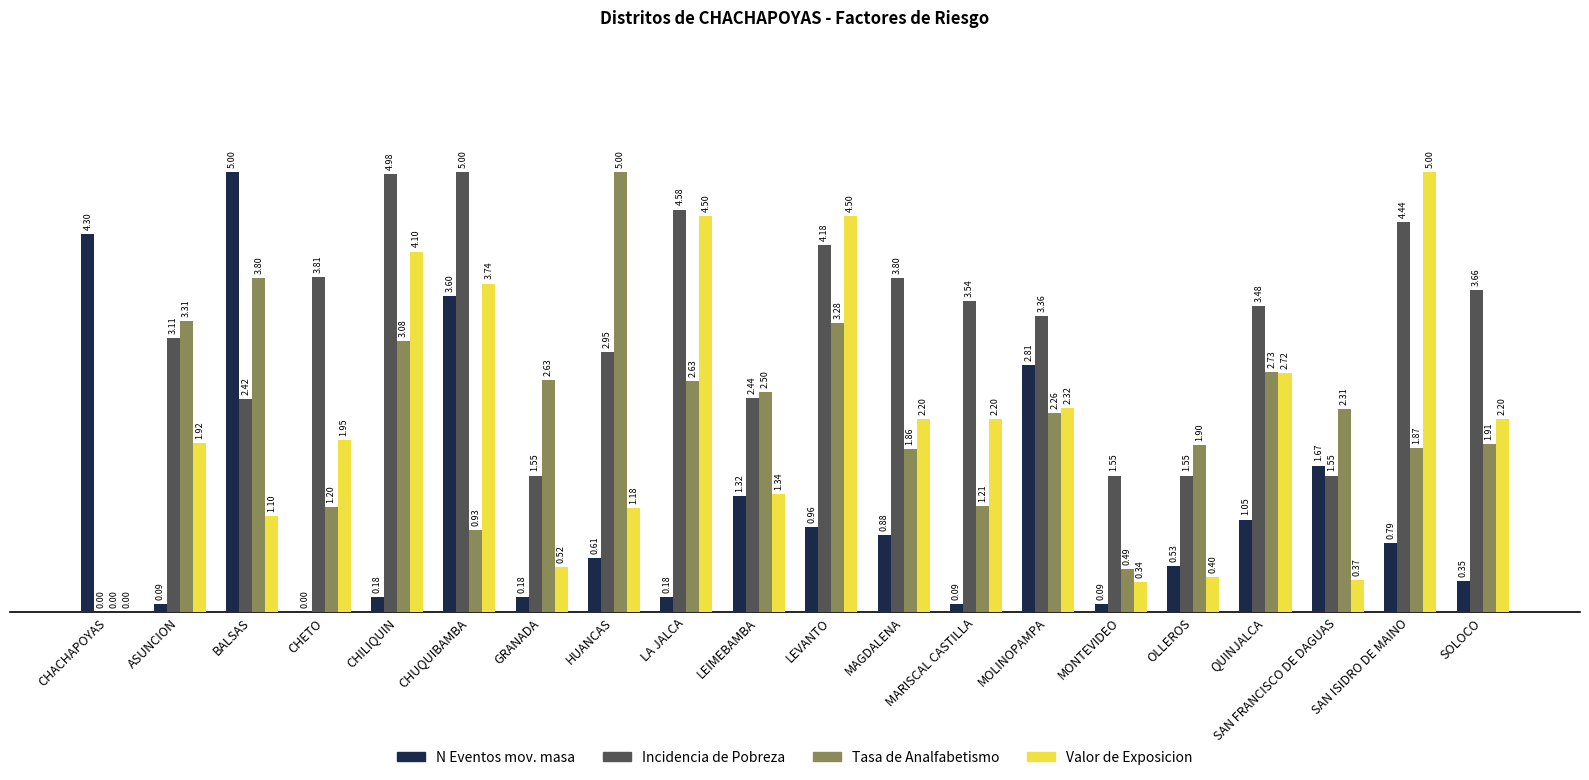

Are the bars grouped side by side (vs. stacked)?

Yes